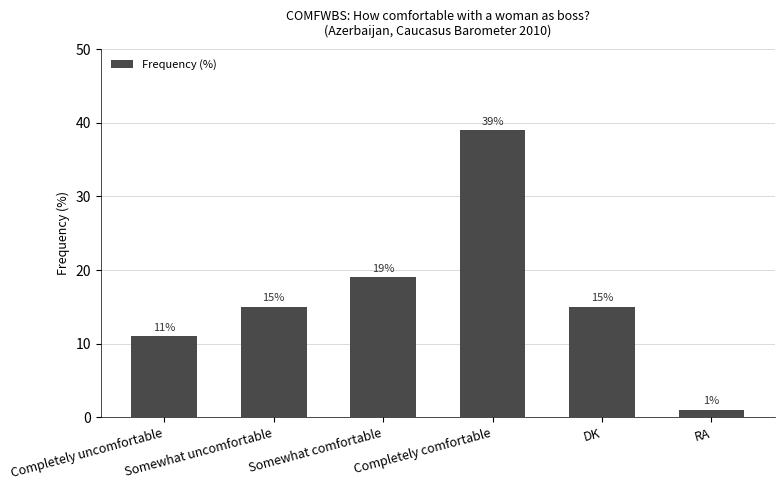

What is the label of the 1st bar from the right?

RA